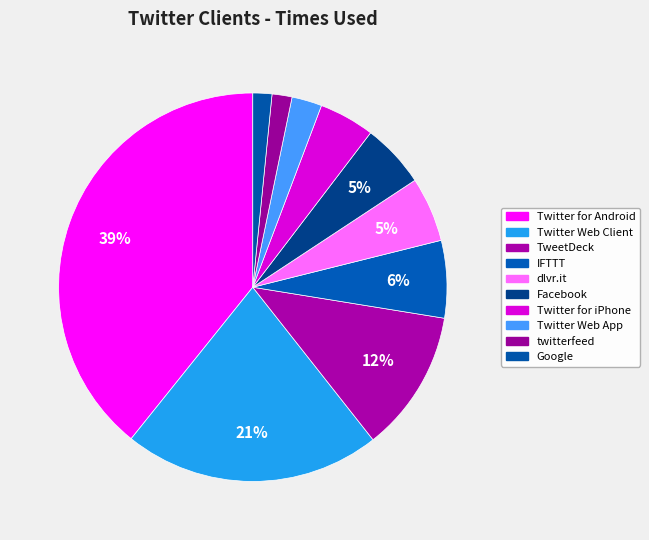

To the nearest percent, what is the combined percentage of Google and Facebook?

7%